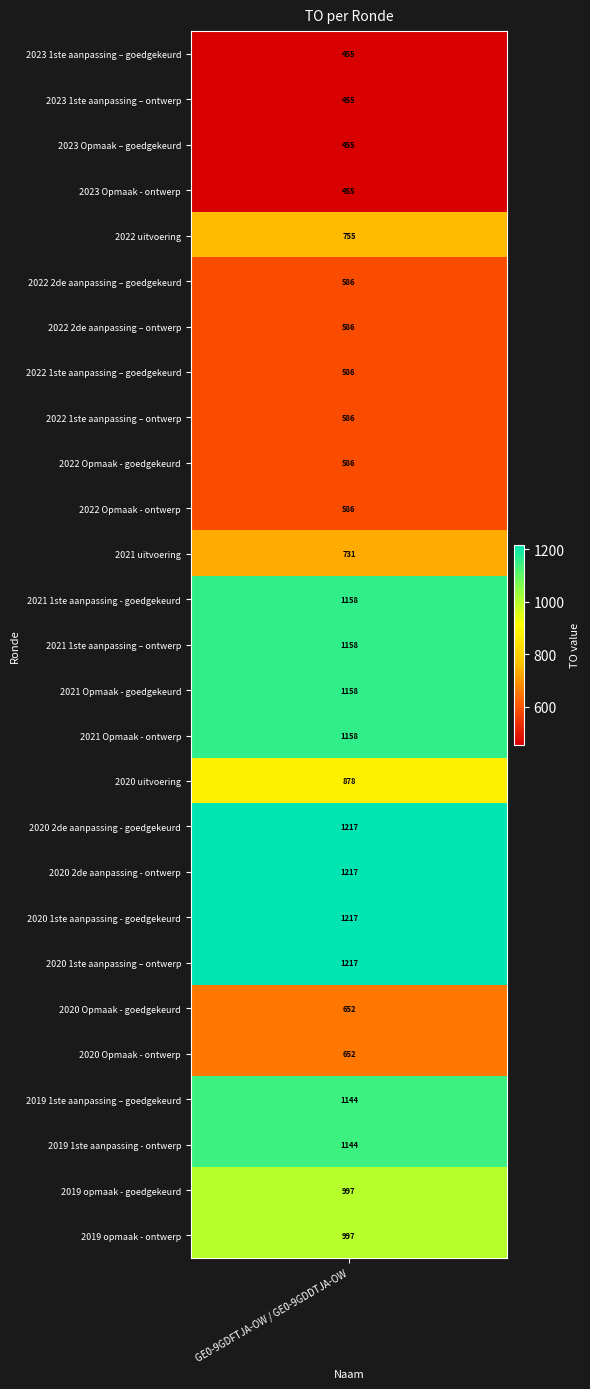

The value at 2020 2de aanpassing - goedgekeurd is 1995. True or false?

False